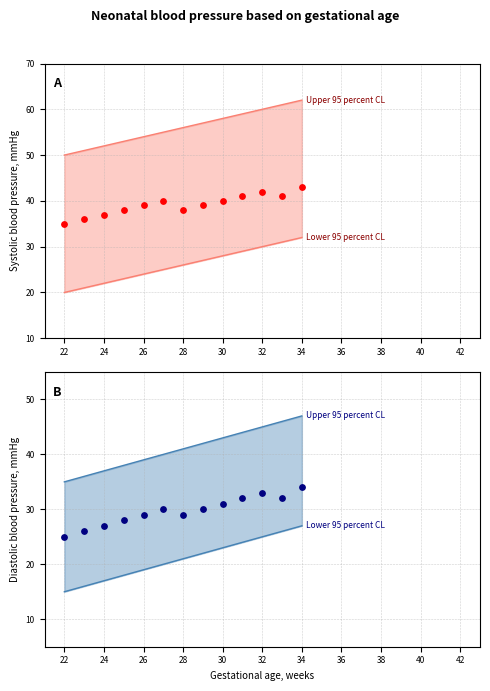

Approximately how many times larger is the value at 26 compared to 24?

1.1